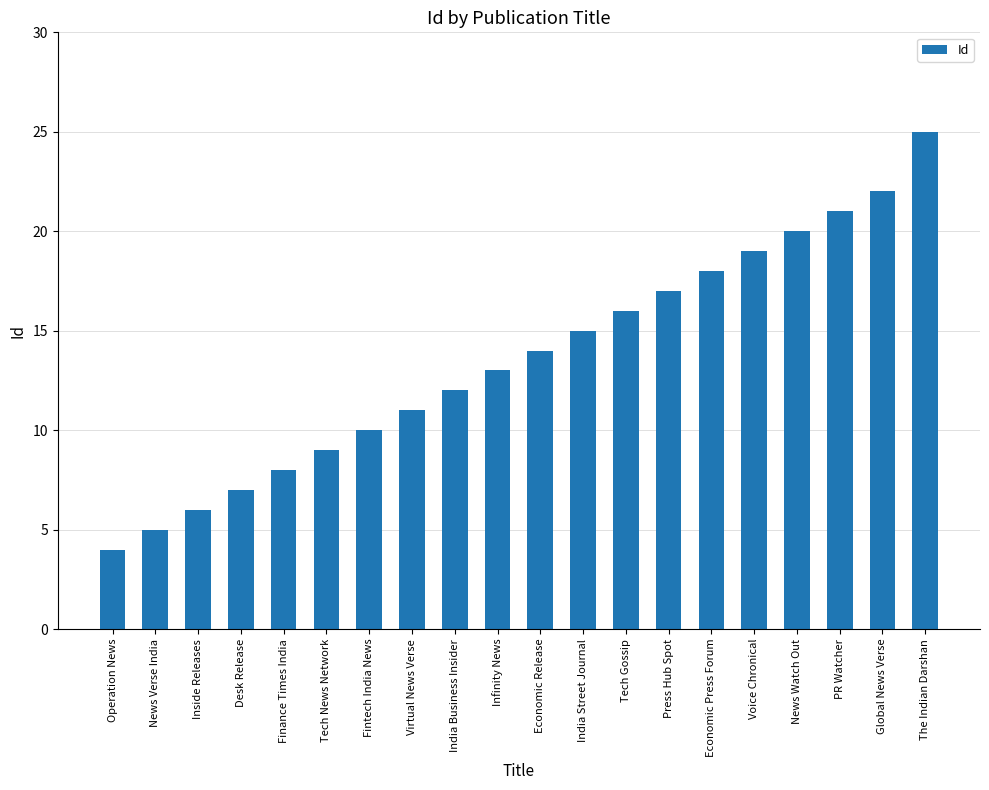

At which label is the value closest to 14?

Economic Release